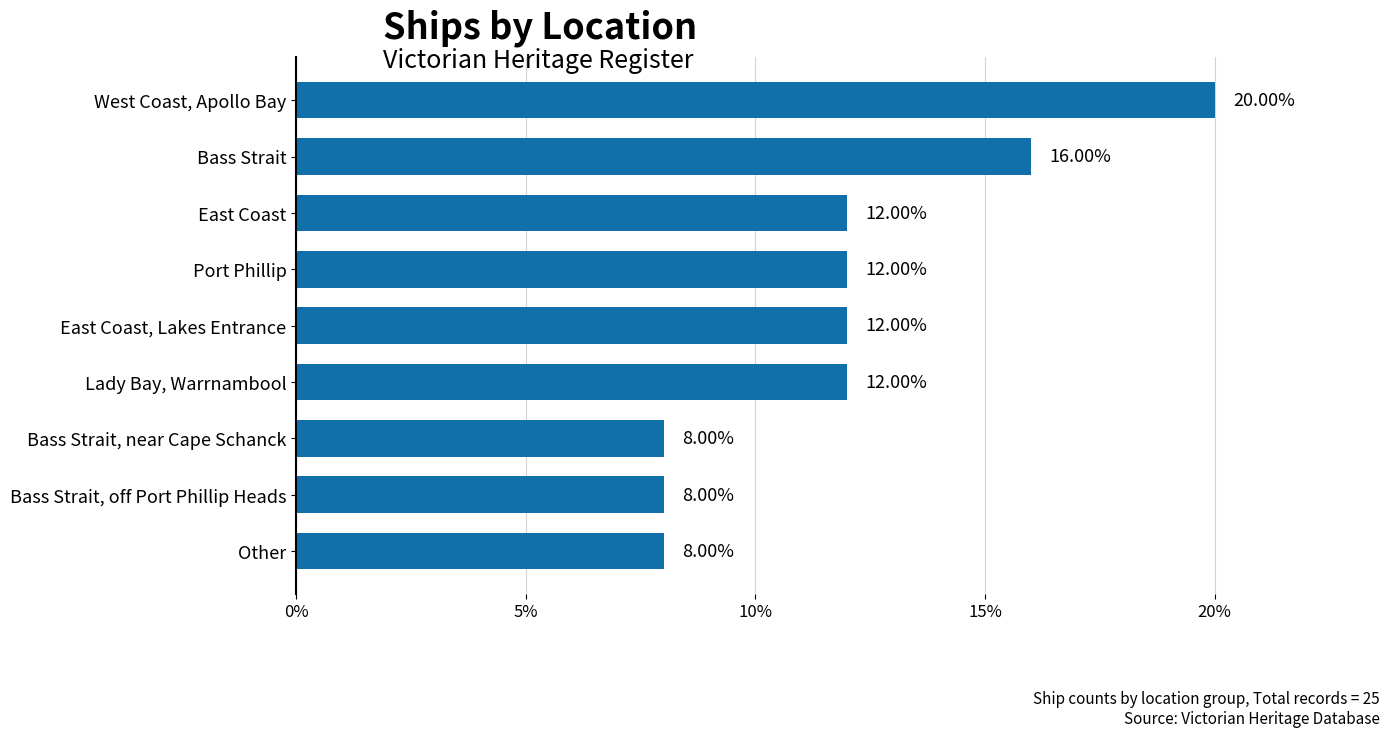

What is the difference between the second highest and second lowest values?

8